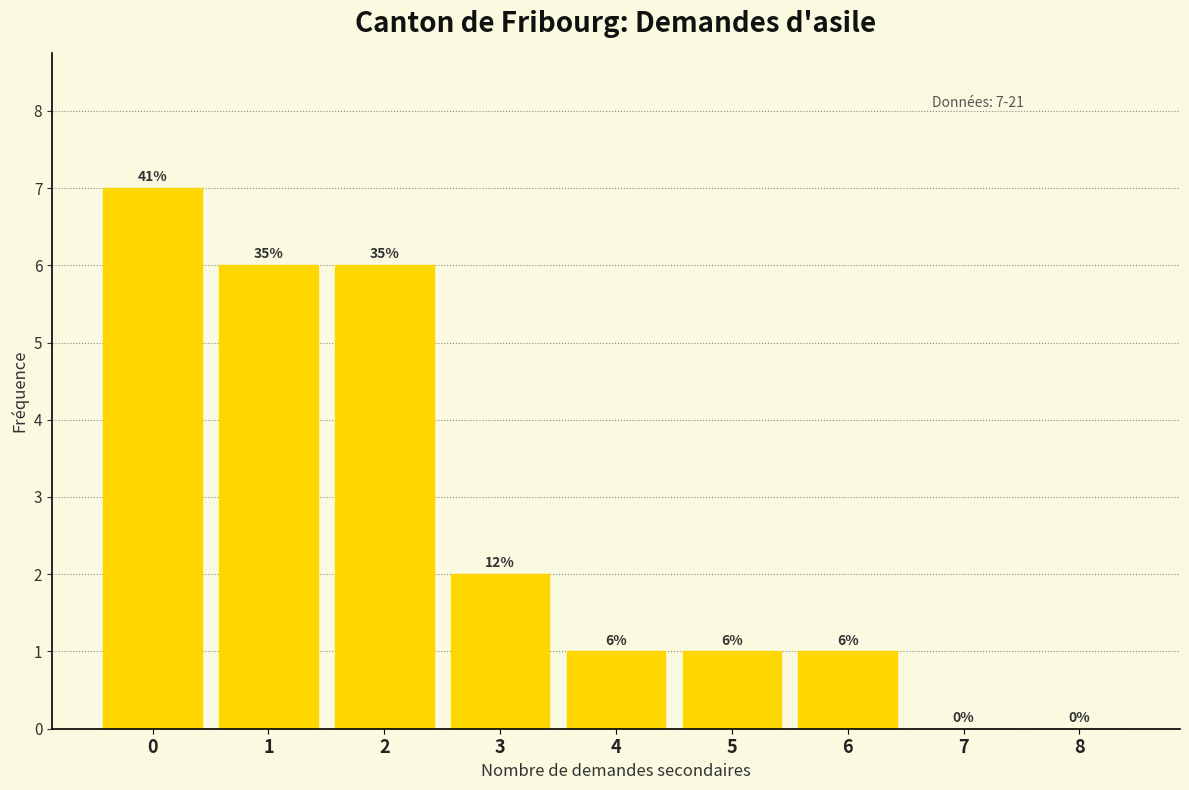

Reading right to left, transcribe all the data shown in this chart.

8=0	7=0	6=1	5=1	4=1	3=2	2=6	1=6	0=7